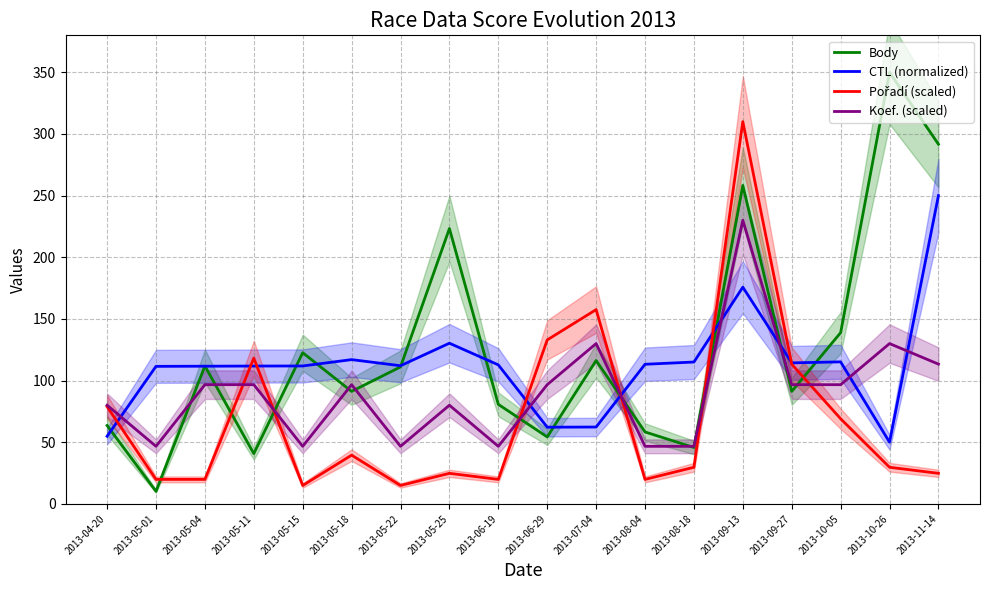

Is this an area chart (filled region under the line)?

No